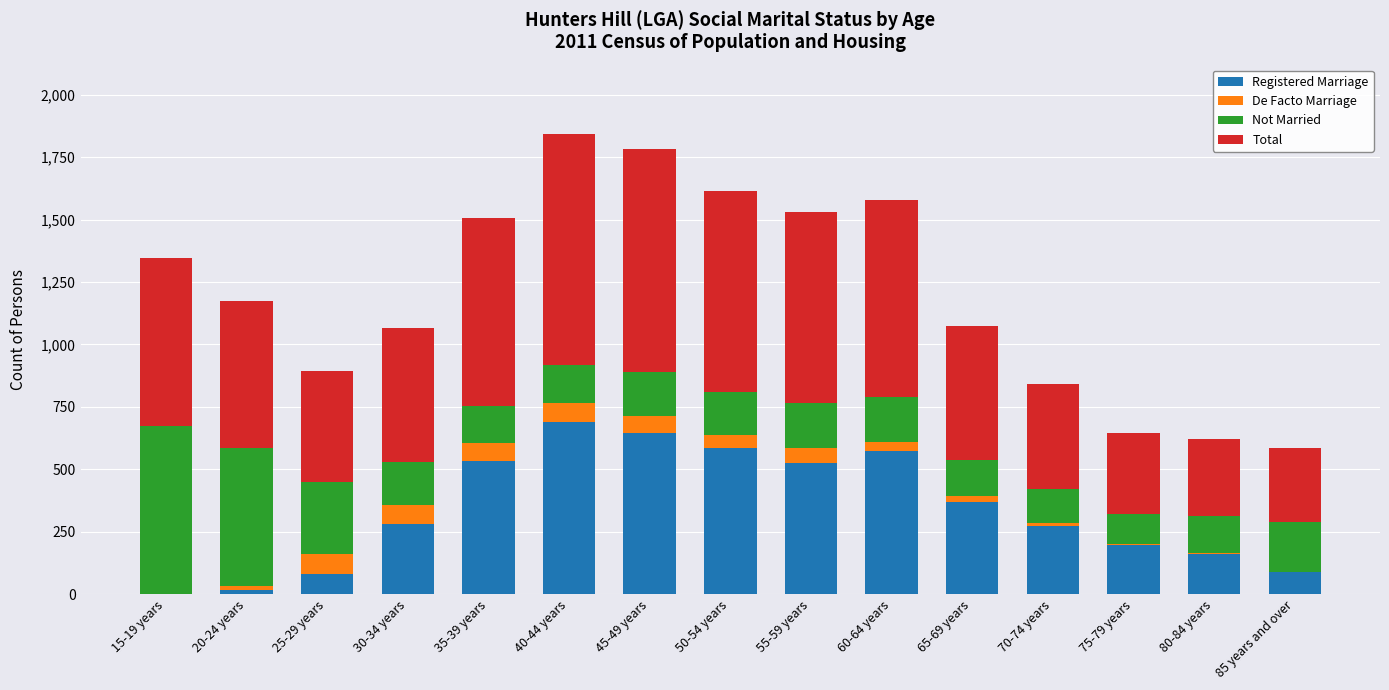

The value of Registered Marriage at 35-39 years is 365. True or false?

False